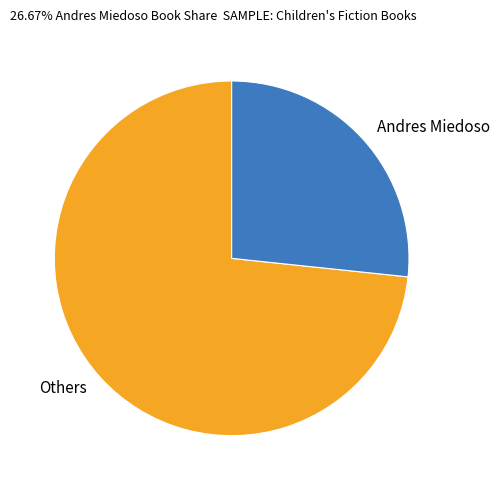

The Andres Miedoso slice represents 20% of the pie. True or false?

False